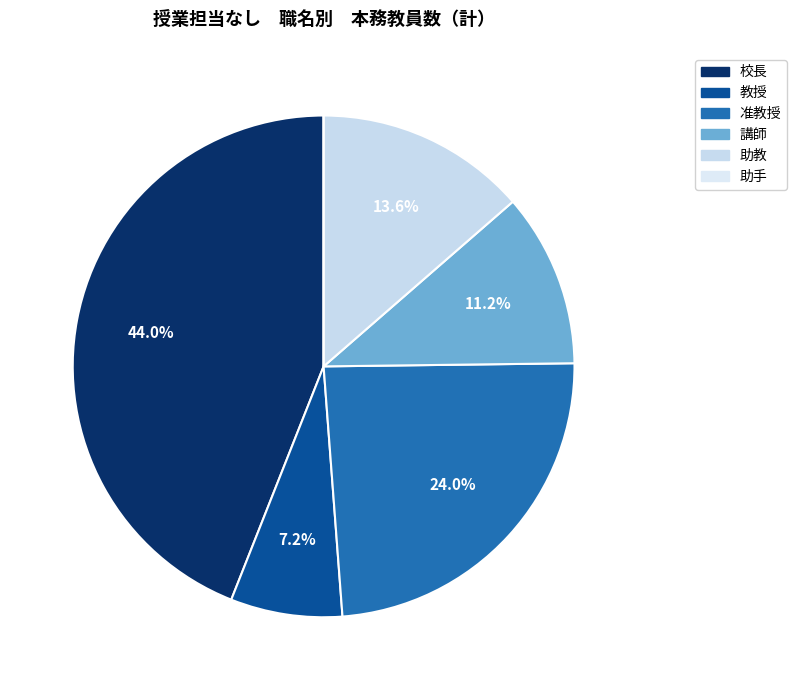

What is the ratio of the value at 准教授 to the value at 校長?

0.5